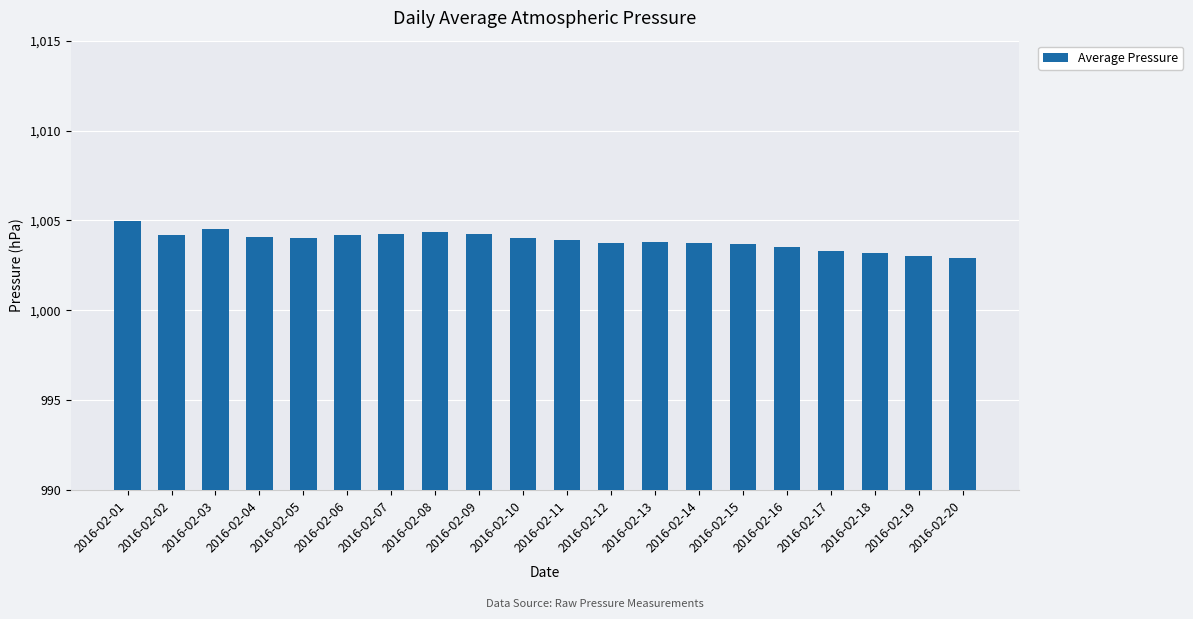

What is the change in value from 2016-02-02 to 2016-02-17?

-0.9